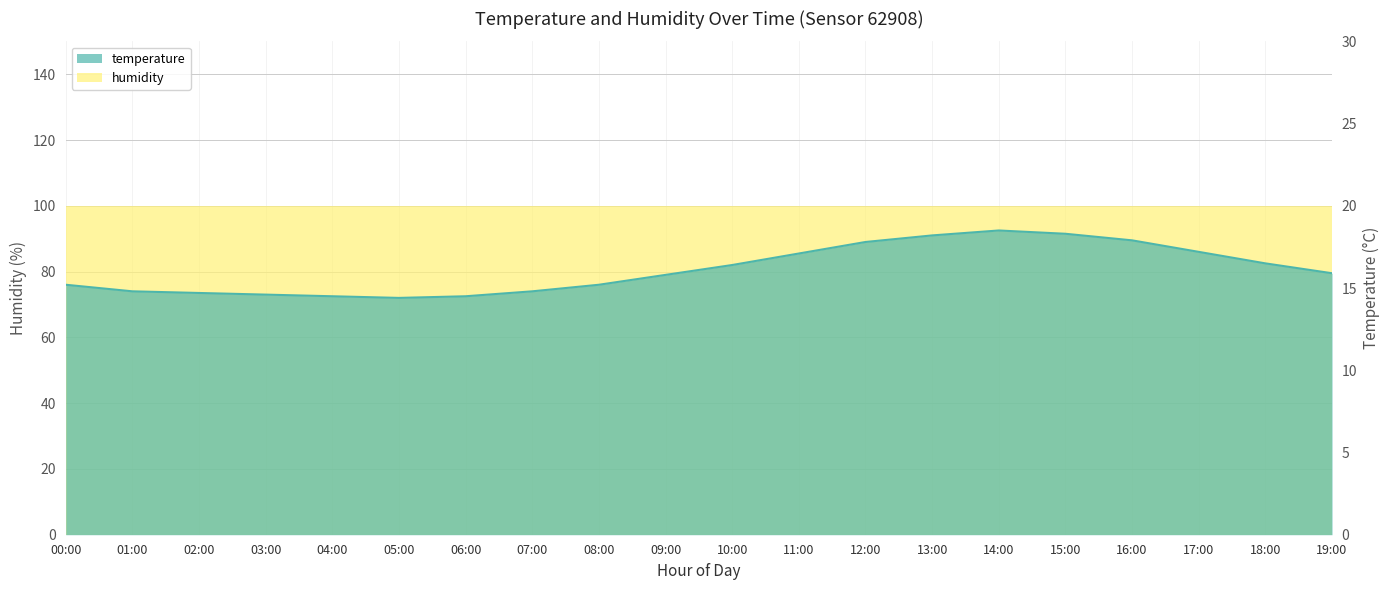

How many points are higher than both their immediate neighbors (excluding endpoints)?

1